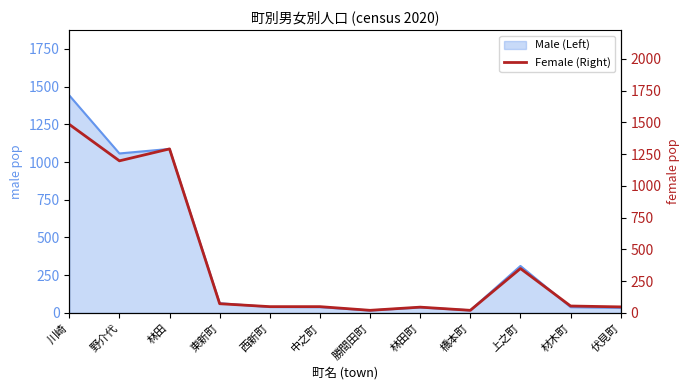

List the labels in order of value, smallest first.

勝間田町, 橋本町, 林田町, 伏見町, 西新町, 中之町, 材木町, 東新町, 上之町, 野介代, 林田, 川崎